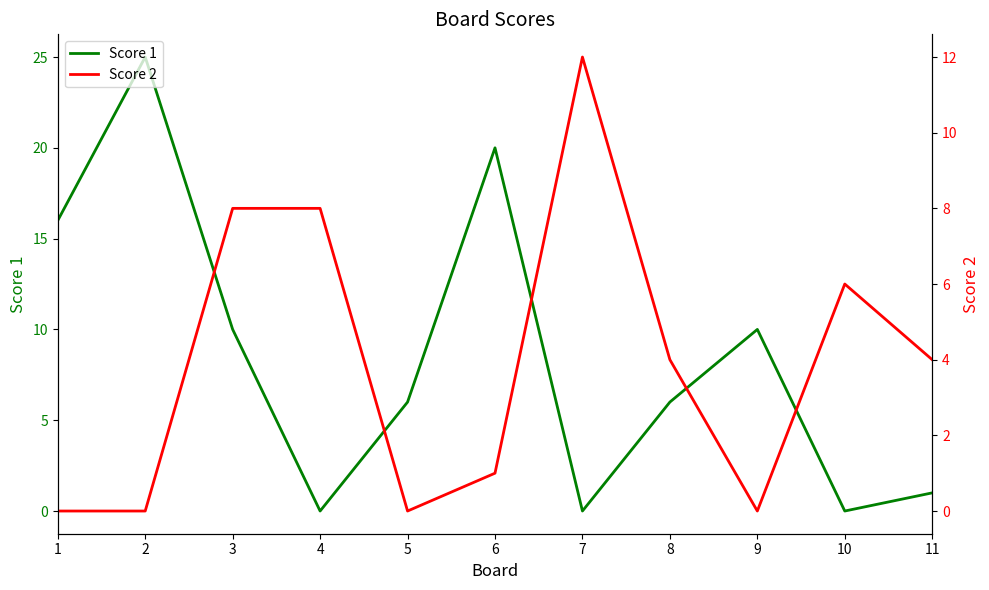

Which series has the widest spread of values?

Score 1